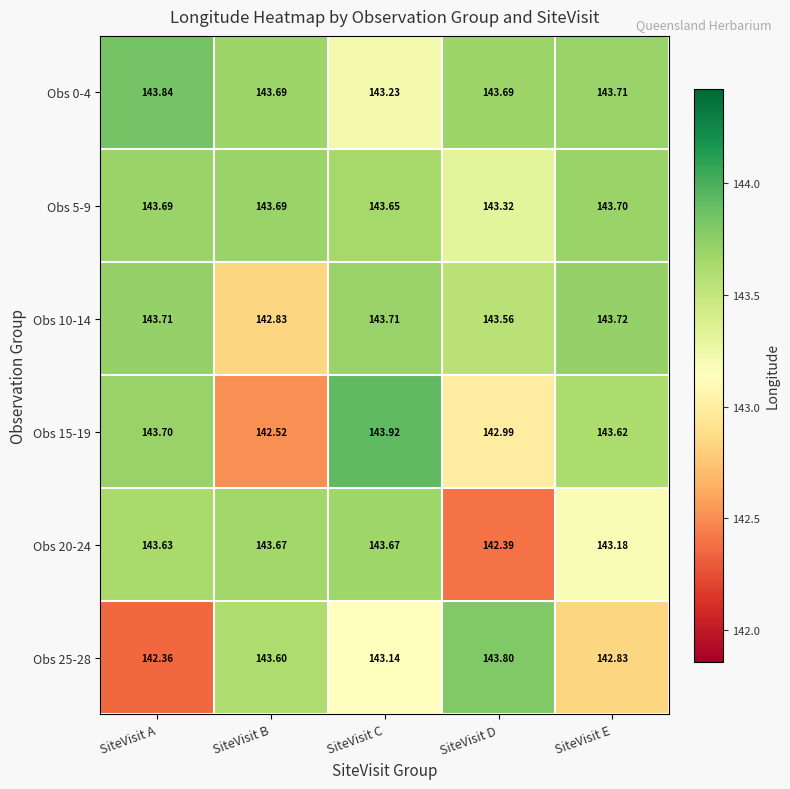

Is the value of Obs 0-4 at SiteVisit B greater than the value of Obs 5-9 at SiteVisit C?

Yes